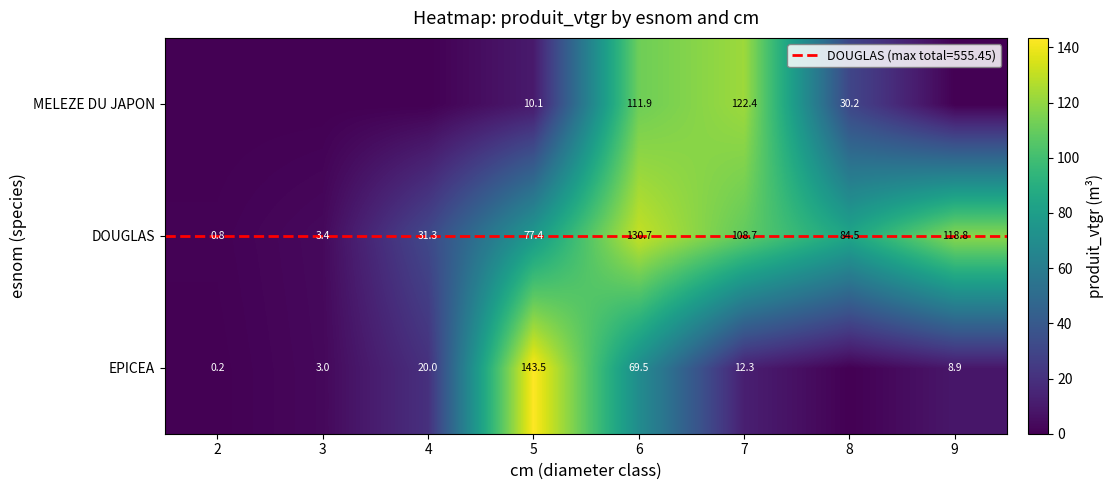

What is the maximum value for DOUGLAS?

130.7